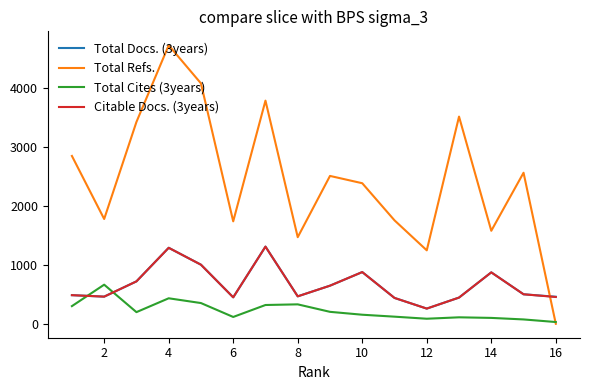

True or false: Citable Docs. (3years) and Total Cites (3years) intersect in this chart.

True